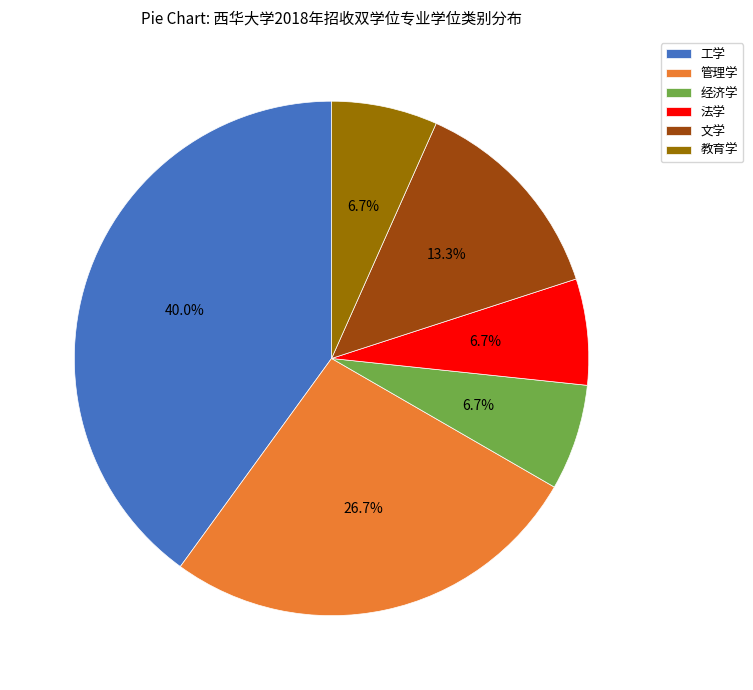

To the nearest percent, what is the difference between the 工学 and 教育学 slice percentages?

33%